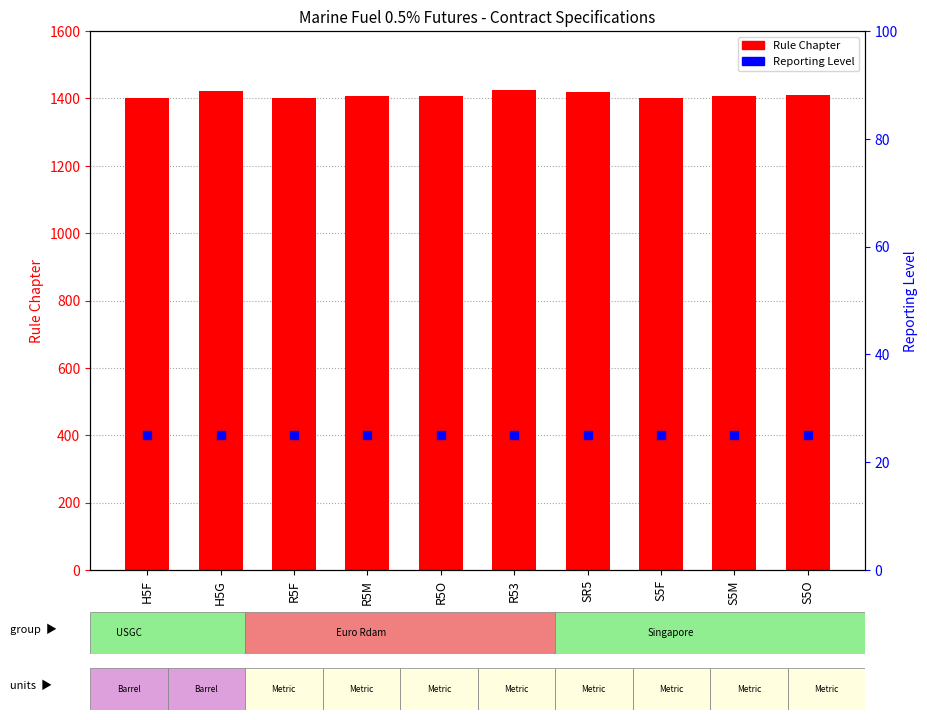

Which series has the widest spread of Y values?

Rule Chapter